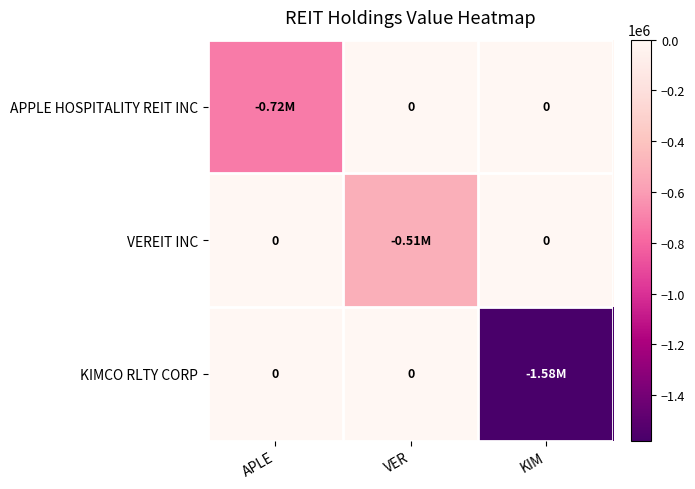

What is the sum of all KIMCO RLTY CORP values?

-1579892